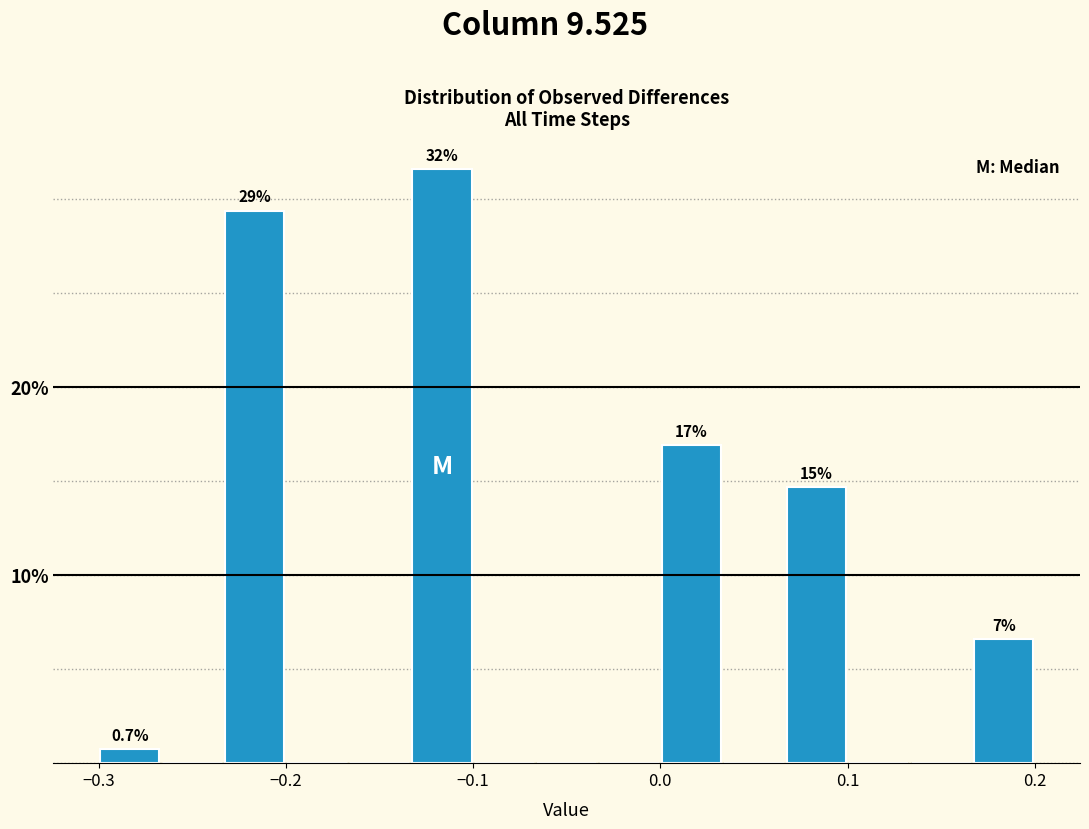

Around what value on the x-axis is the tallest bar? Give the approximate position of its centre, as read against the axis.

-0.12